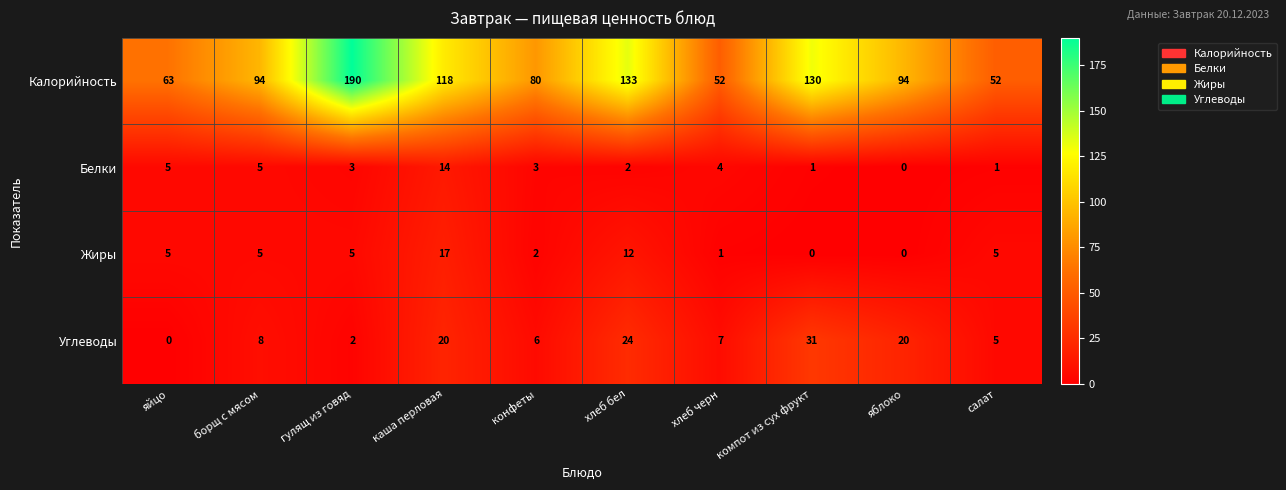

What is the highest value of the Белки series?

14